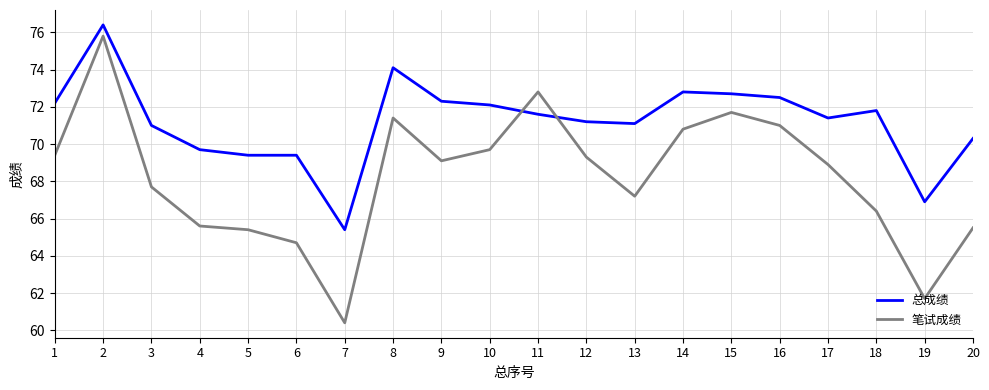

At 8, list the series in order from smallest to largest.

笔试成绩, 总成绩